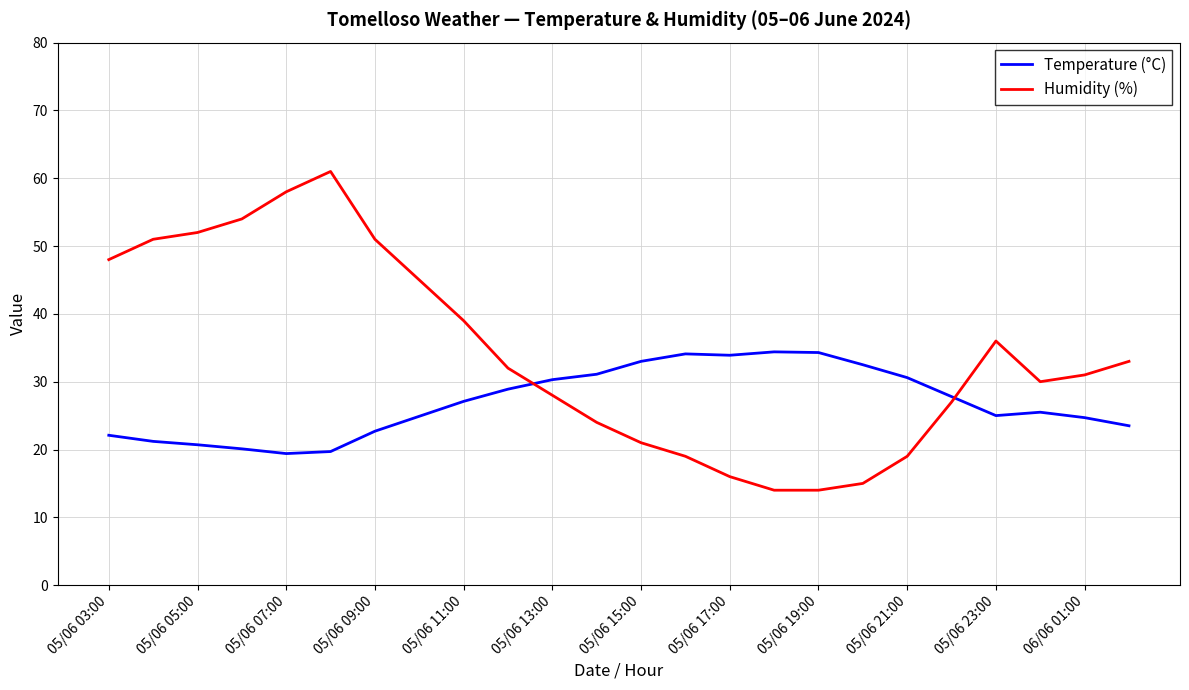

What is the difference between the maximum and minimum values in the Temperature (°C) series?

15.0